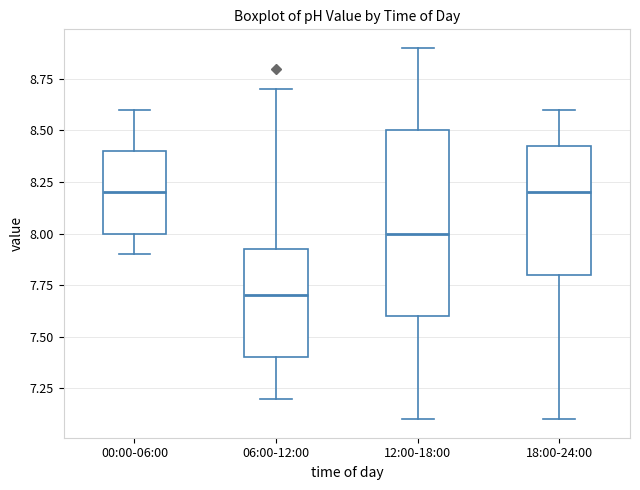

Reading left to right, transcribe this box plot: for each box, give where its median line is, the range the box spans, and where its two whiskers end, as read against the y-axis. The values are not printed on the chart, so give them approximately, as read against the axis.

00:00-06:00: median 8.20, box 8.00 to 8.40, whiskers 7.90 to 8.60
06:00-12:00: median 7.70, box 7.40 to 7.95, whiskers 7.20 to 8.70
12:00-18:00: median 8.00, box 7.60 to 8.50, whiskers 7.10 to 8.90
18:00-24:00: median 8.20, box 7.80 to 8.45, whiskers 7.10 to 8.60